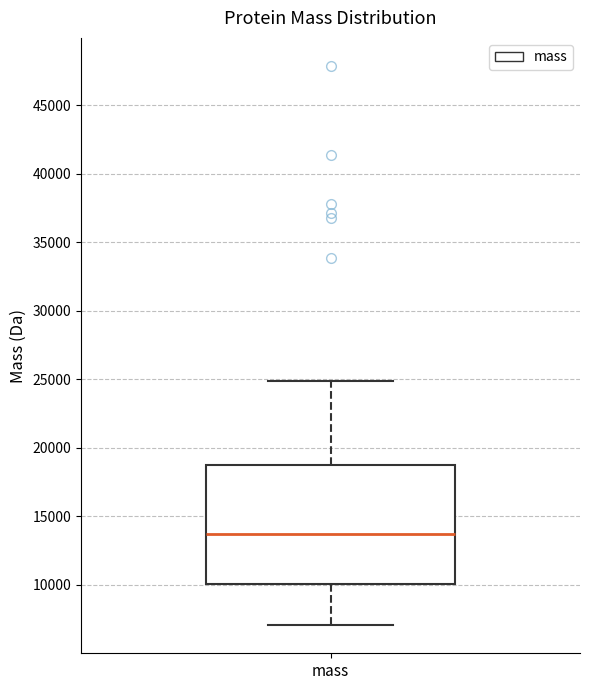

Transcribe this box plot: give where the median line is, the range the box spans, and where the two whiskers end, as read against the y-axis. The values are not printed on the chart, so give them approximately, as read against the axis.

median 13500, box 10000 to 18500, whiskers 7000 to 25000